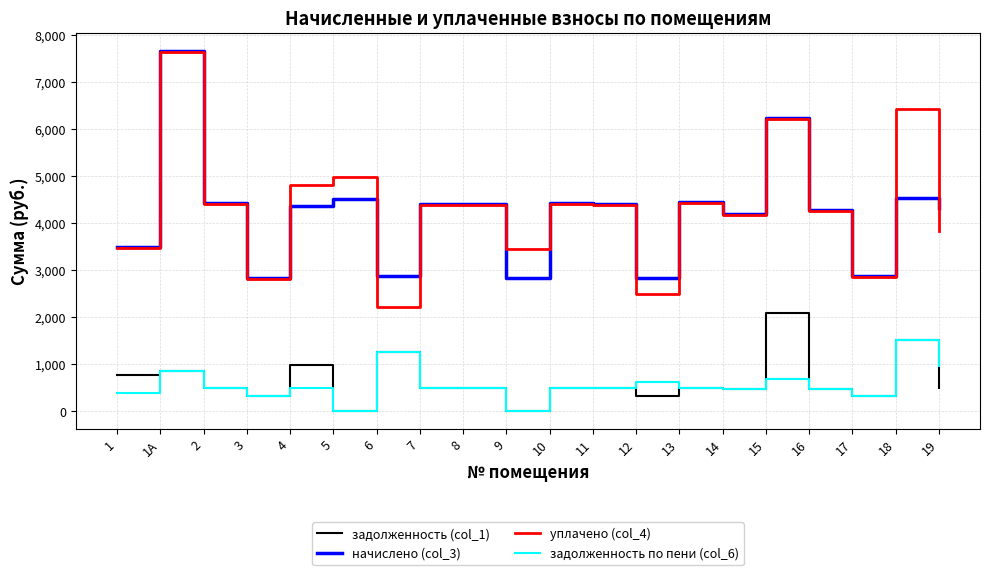

At which category is the sum across all series the highest?

1А